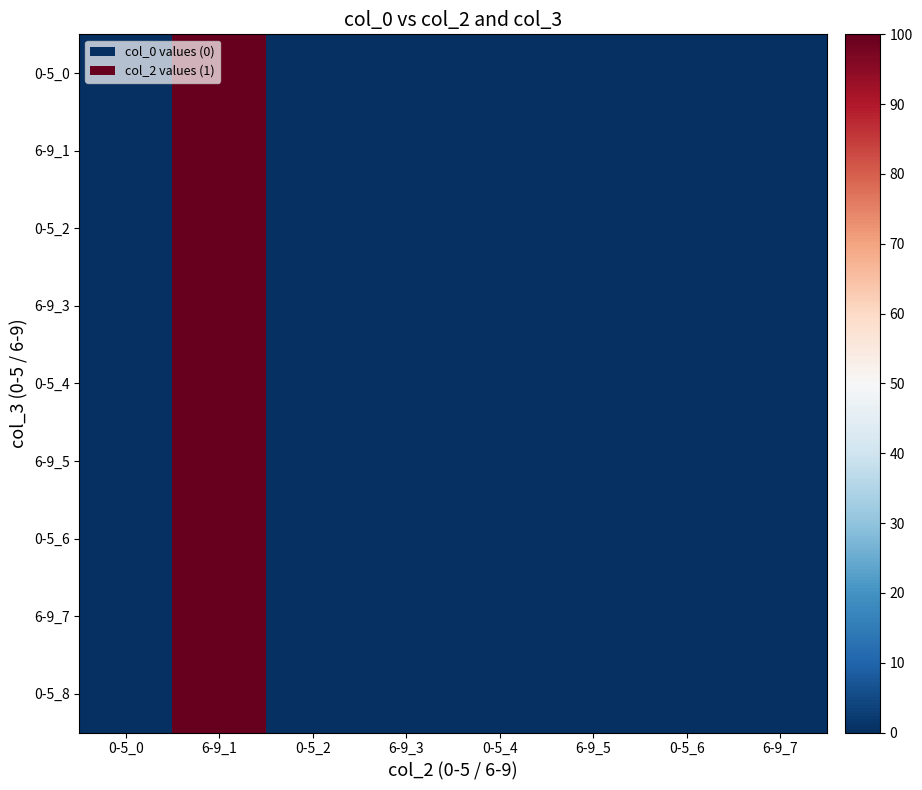

At 6-9_5, list the series in order from largest to smallest.

0-5_0, 6-9_1, 0-5_2, 6-9_3, 0-5_4, 6-9_5, 0-5_6, 6-9_7, 0-5_8